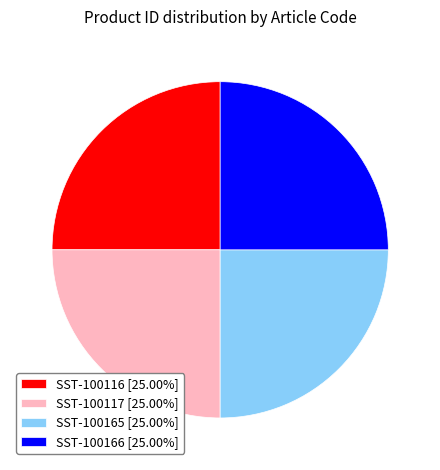

Does SST-100117 [25.00%] represent more than half of the total?

No